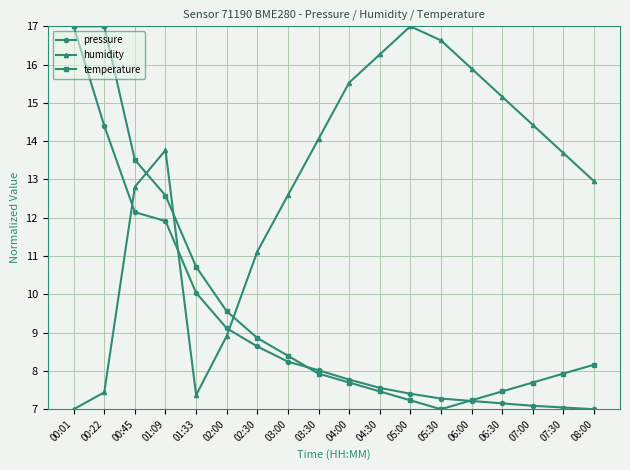

How many values in the humidity series are below 13?

8